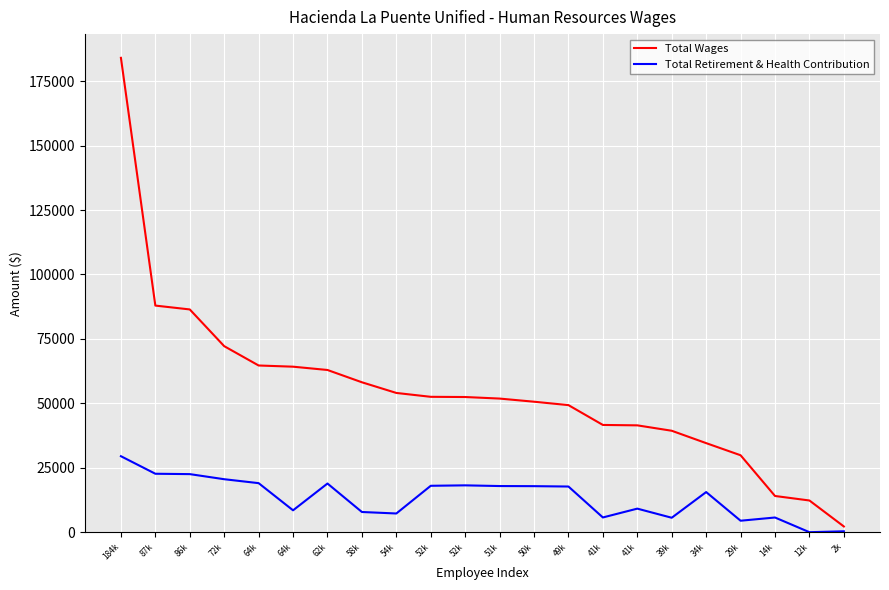

At which category is the sum across all series the highest?

184k